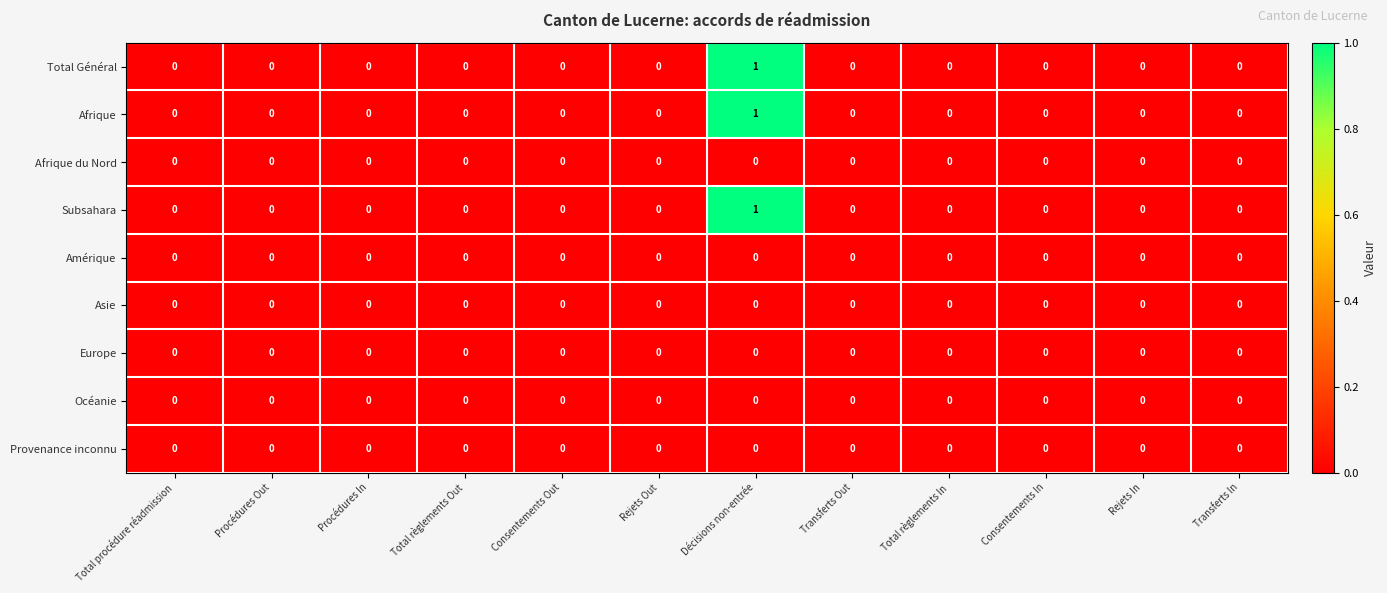

The value of Total Général at Consentements Out is -1. True or false?

False